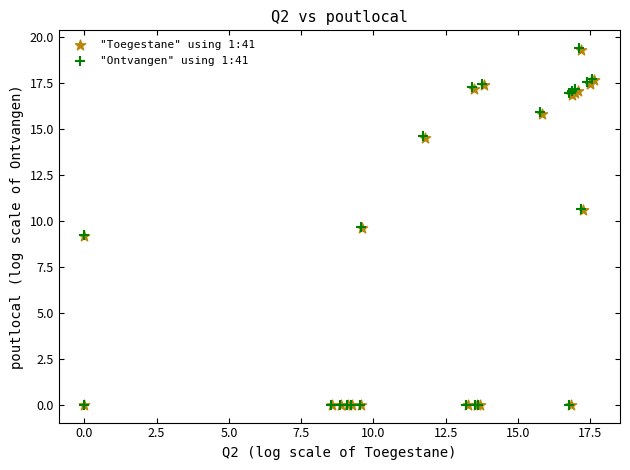

What are all the series names shown in the legend?

"Toegestane" using 1:41, "Ontvangen" using 1:41